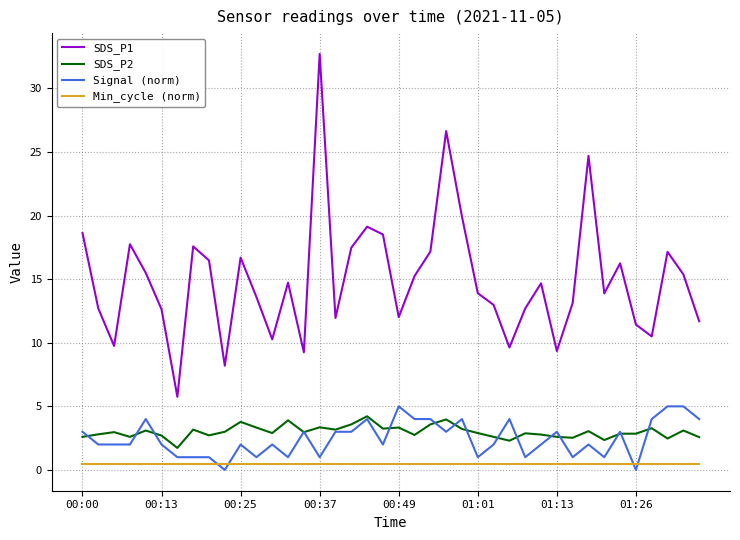

Which series has the largest total across all categories?

SDS_P1